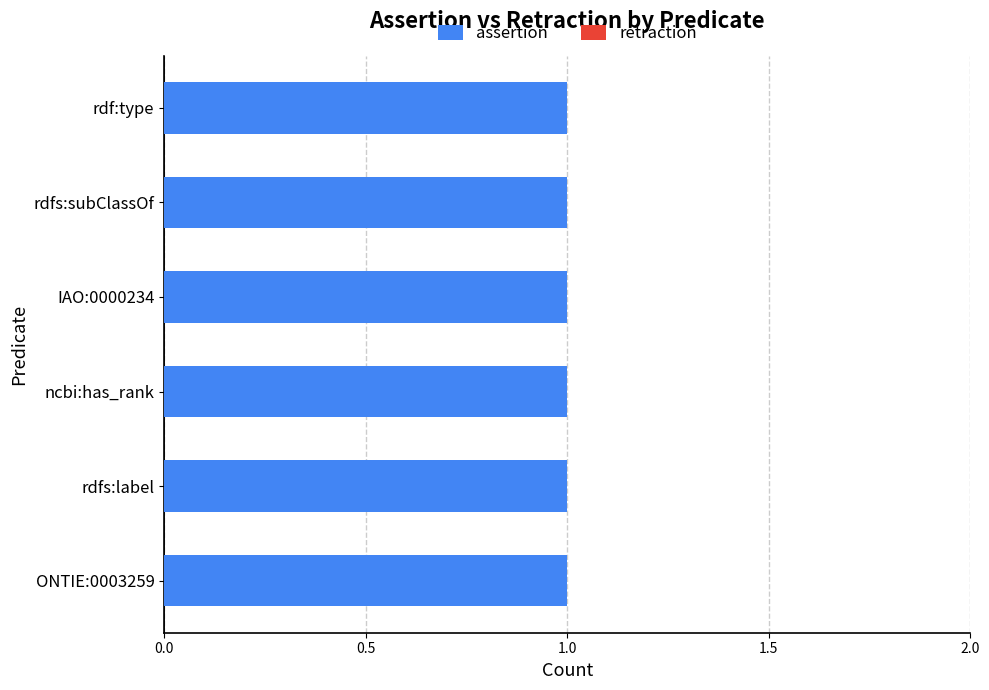

The value of retraction at IAO:0000234 is 0. True or false?

True